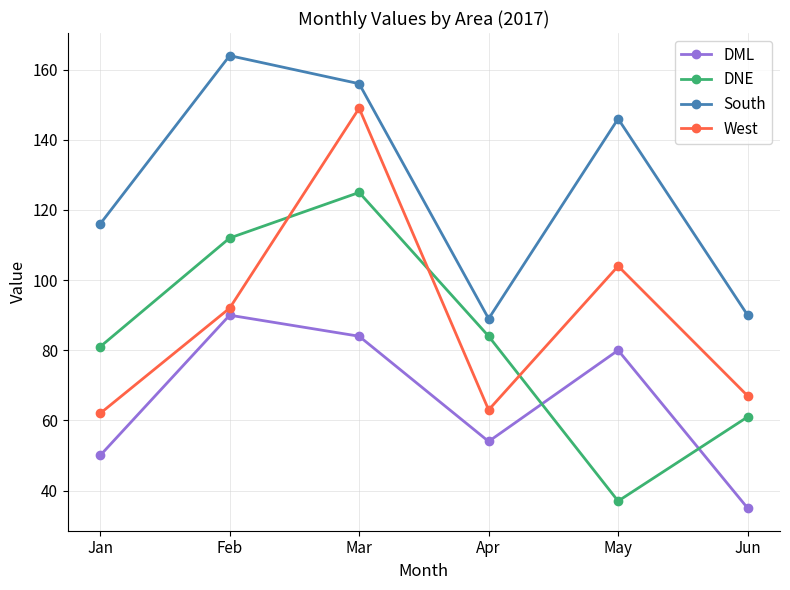

Rank the series by their maximum value, from highest to lowest.

South, West, DNE, DML